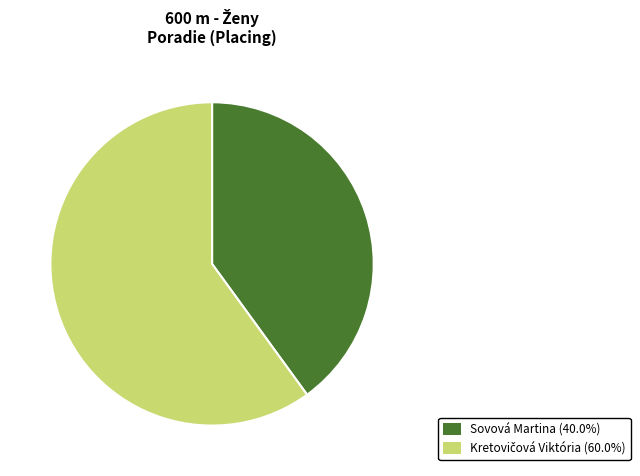

What is the smallest slice in the pie chart?

Sovová Martina